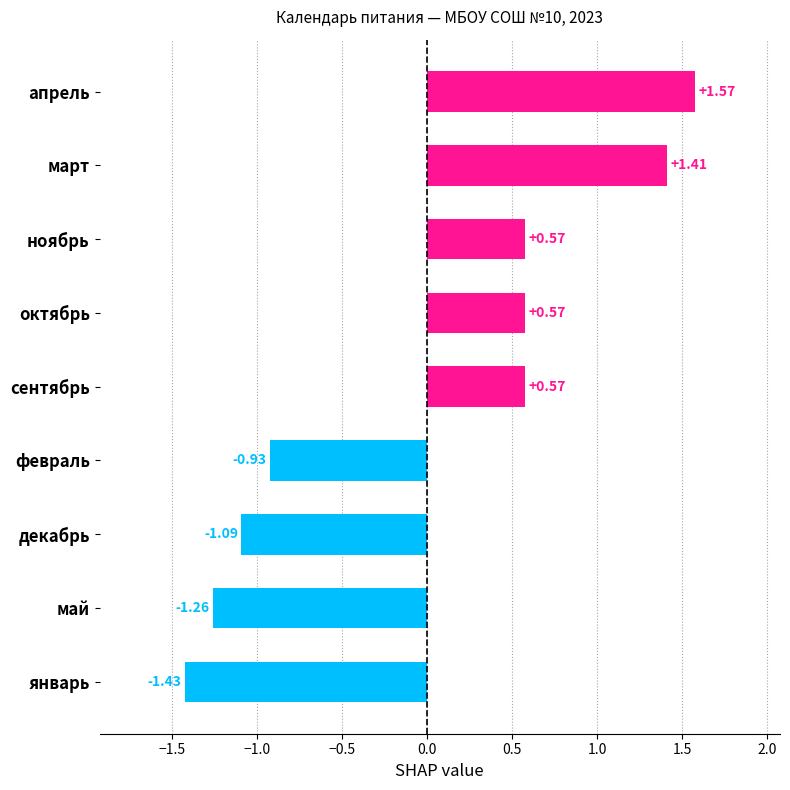

How many positive values are there?

5